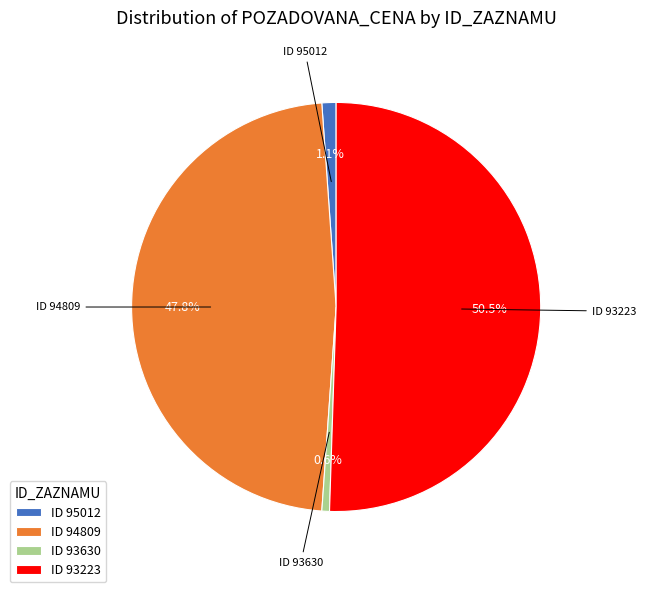

Which category accounts for the majority?

ID 93223